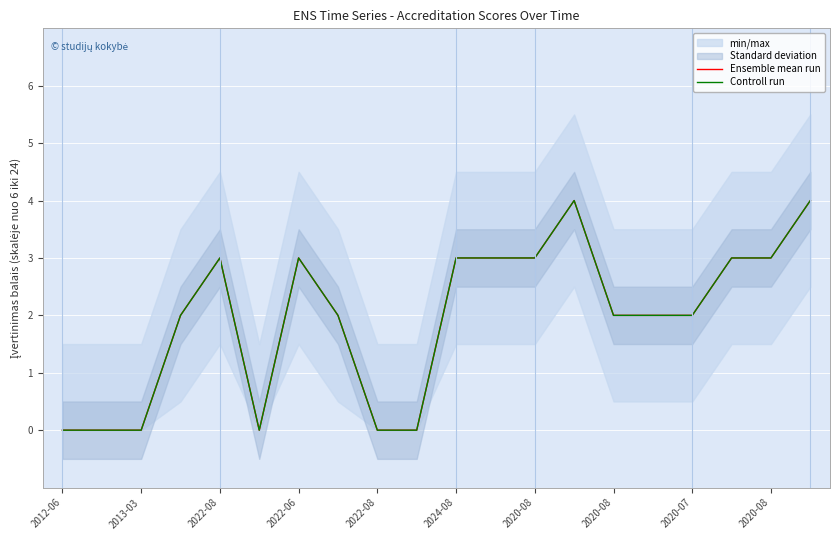

Rank the series by their maximum value, from highest to lowest.

Ensemble mean run, Controll run